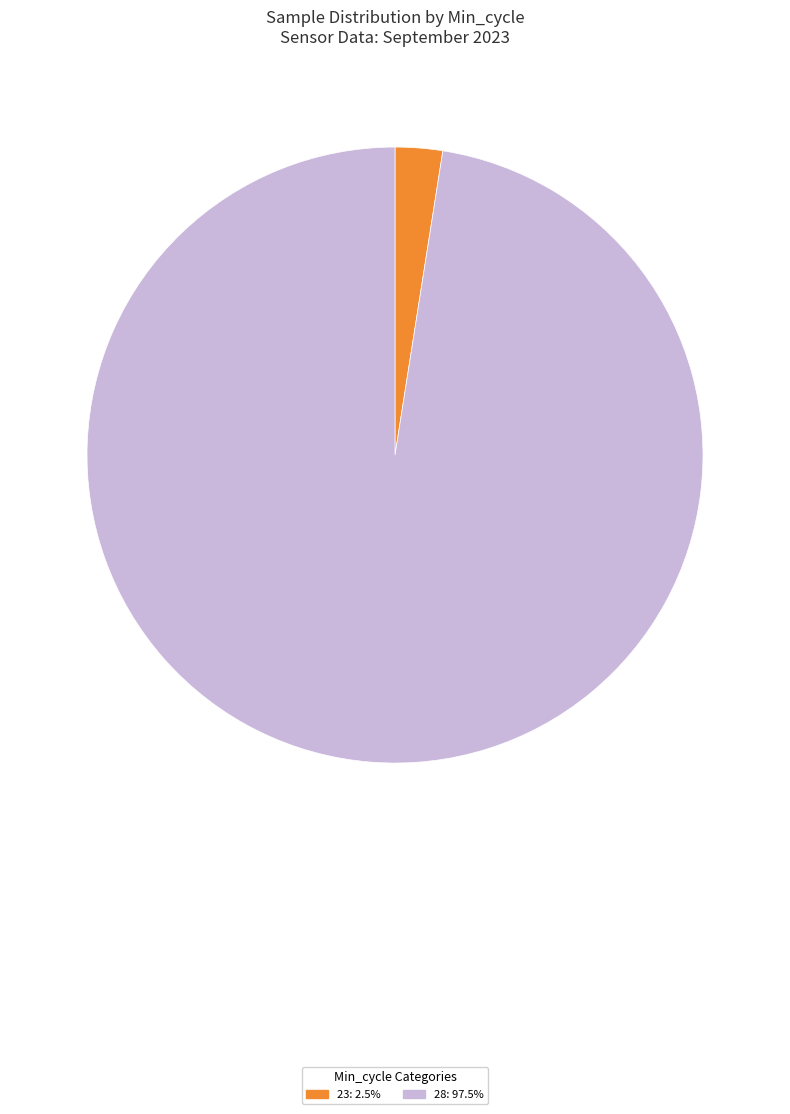

Approximately how many times larger is the value at 28: 97.5% compared to 23: 2.5%?

39.3